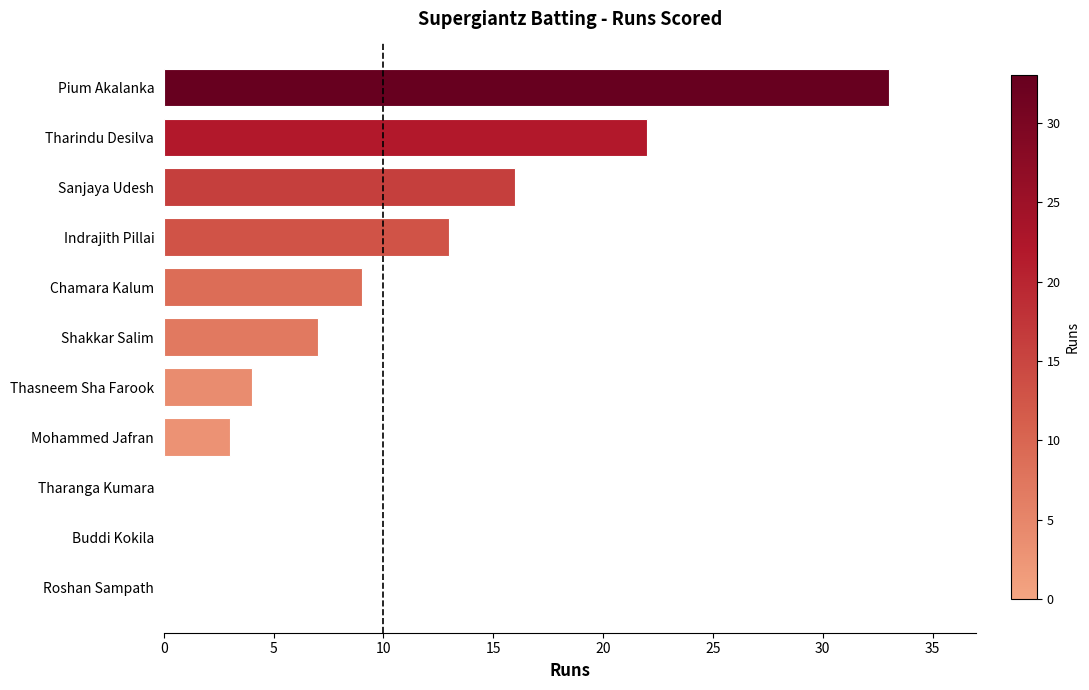

Which label corresponds to the largest value in the chart?

Pium Akalanka